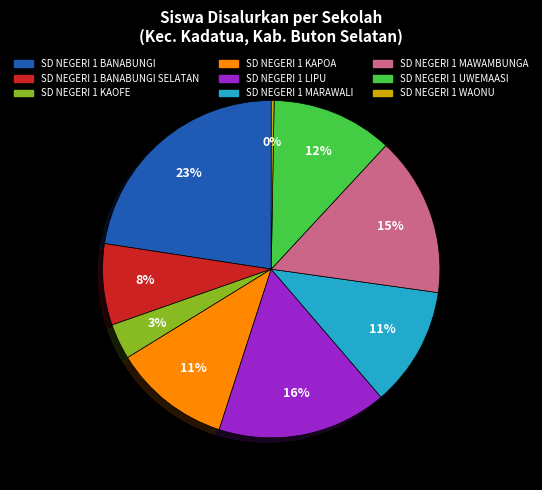

To the nearest percent, what is the average slice percentage?

11%